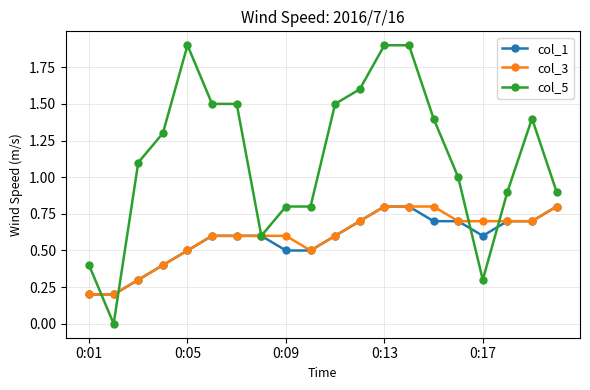

Which series has the largest total across all categories?

col_5